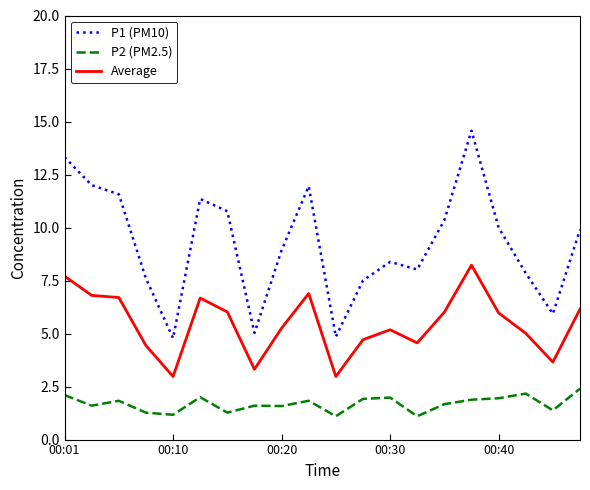

Which series has the widest spread of values?

P1 (PM10)